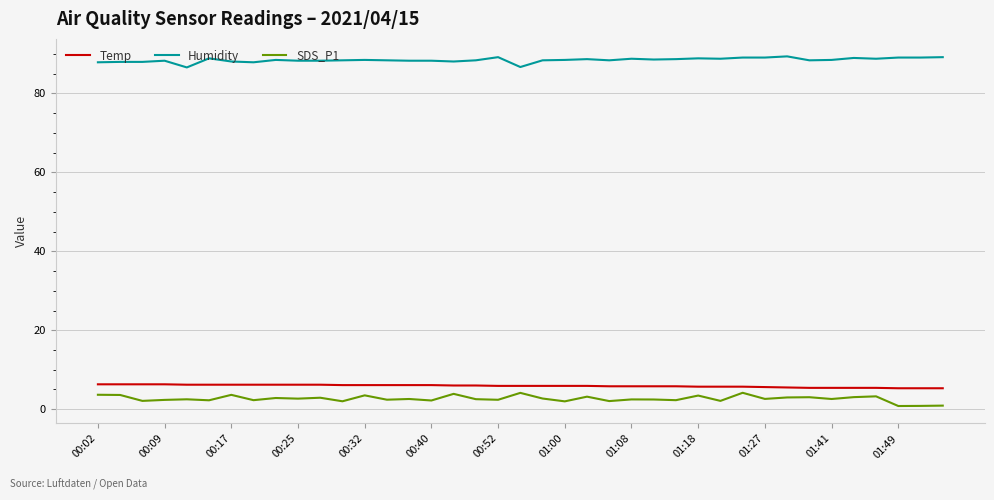

True or false: Humidity and Temp intersect in this chart.

False